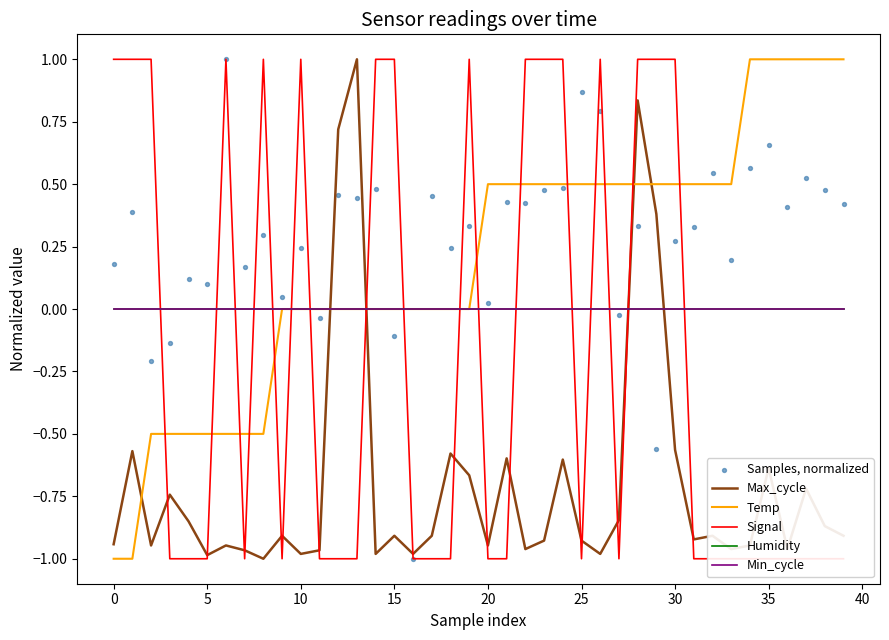

Which series has the widest spread of Y values?

Max_cycle